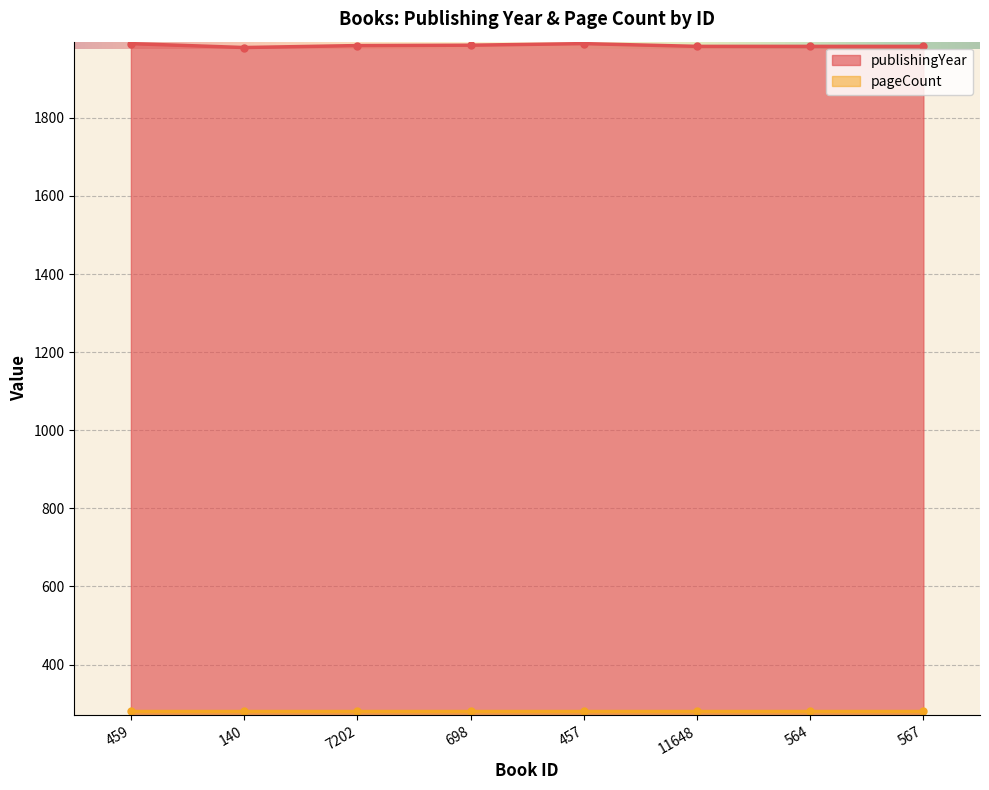

What is the value of the 6th point from the left?

1983